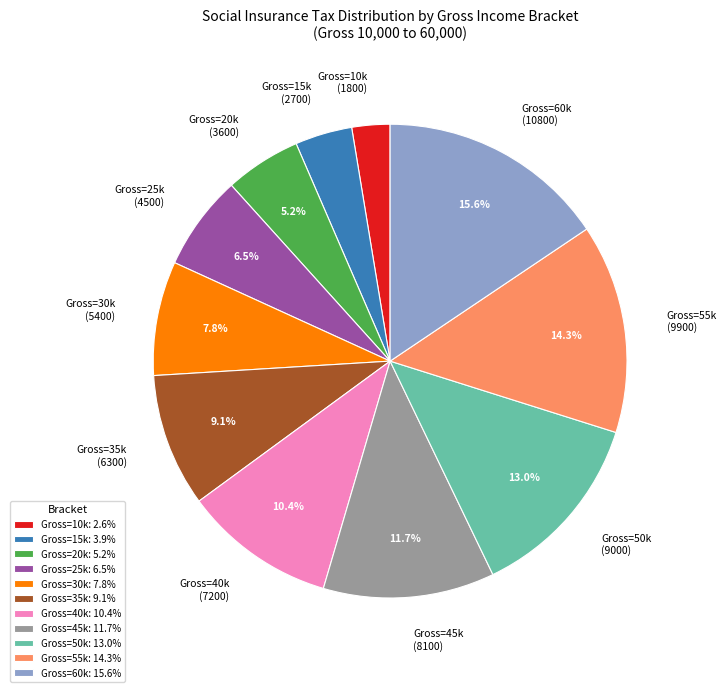

How much of the chart is everything except Gross=20k (3600)?

94.8%